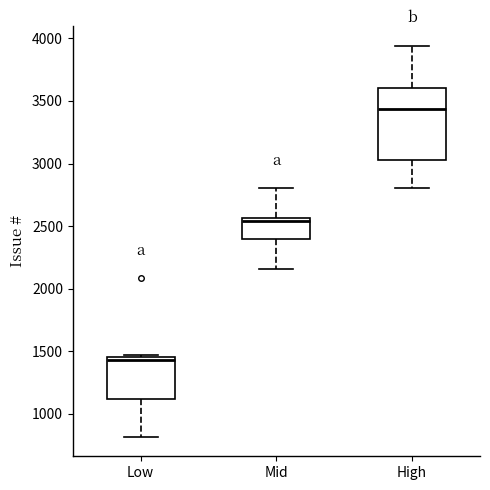

Which box has the highest median line?

High